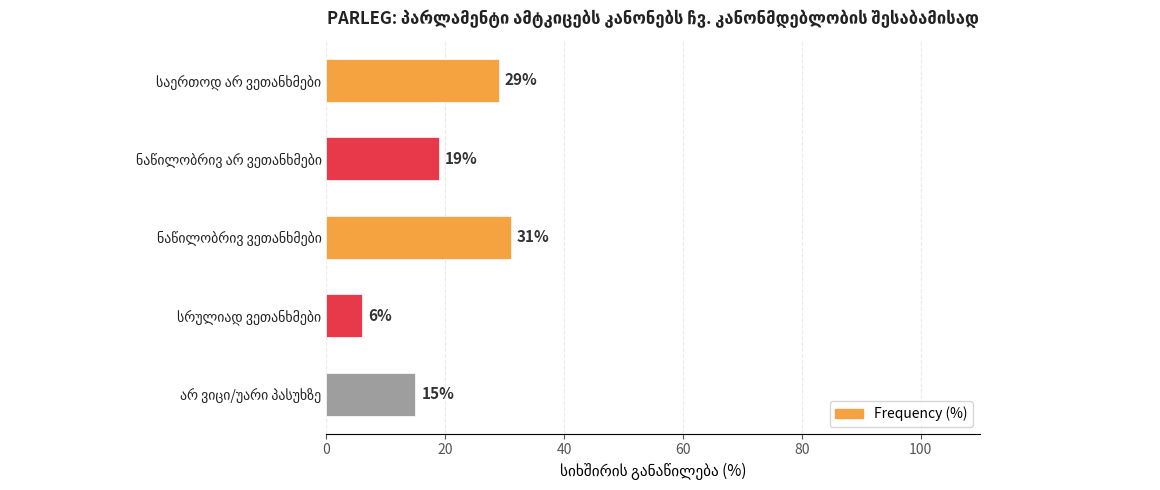

Reading top to bottom, extract all data points from this chart.

29	19	31	6	15